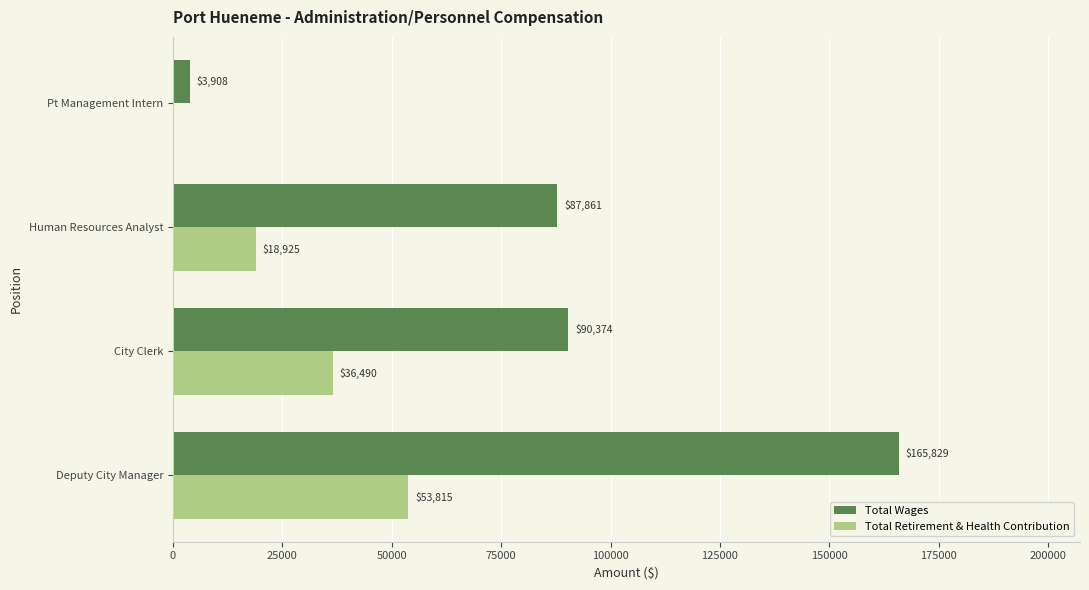

What is the sum of the Total Wages values at City Clerk and Deputy City Manager?

256203